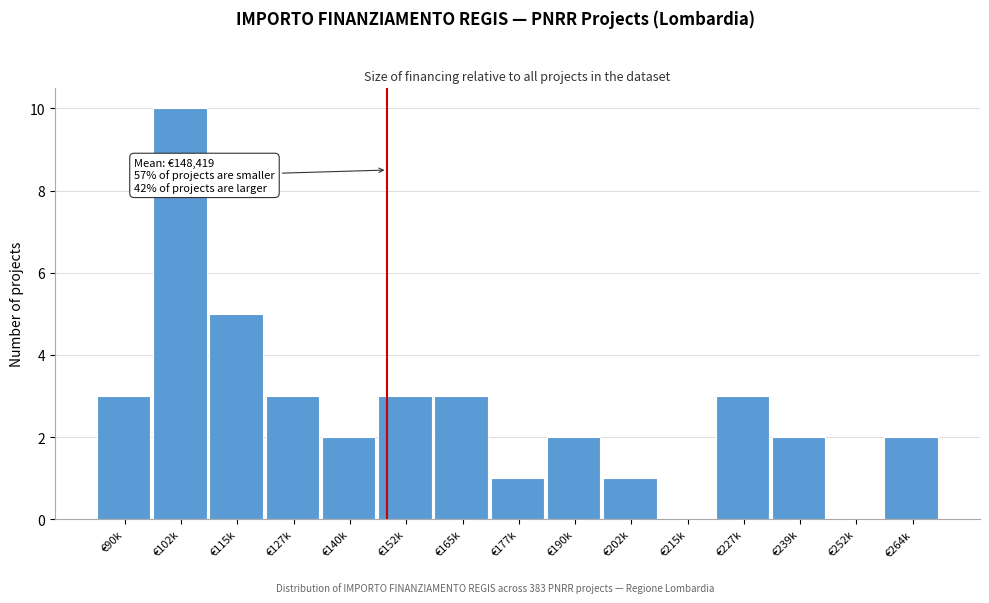

Reading left to right, extract all data points from this chart.

€90k=3	€102k=10	€115k=5	€127k=3	€140k=2	€152k=3	€165k=3	€177k=1	€190k=2	€202k=1	€215k=0	€227k=3	€239k=2	€252k=0	€264k=2